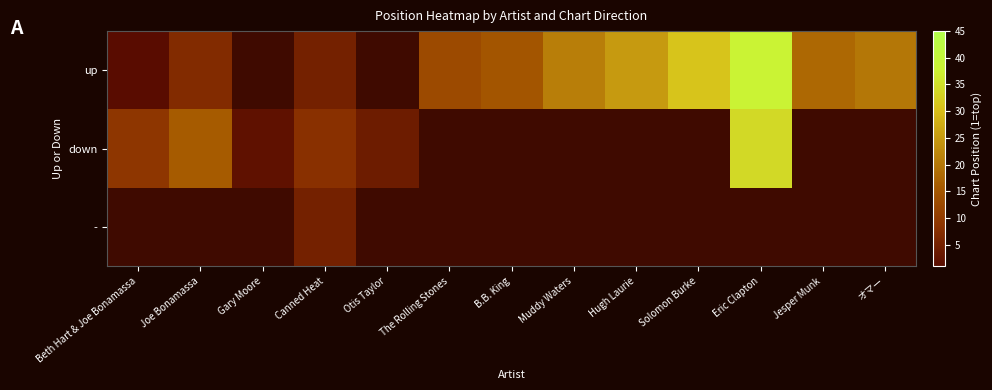

Which series changed the most between The Rolling Stones and B.B. King?

up